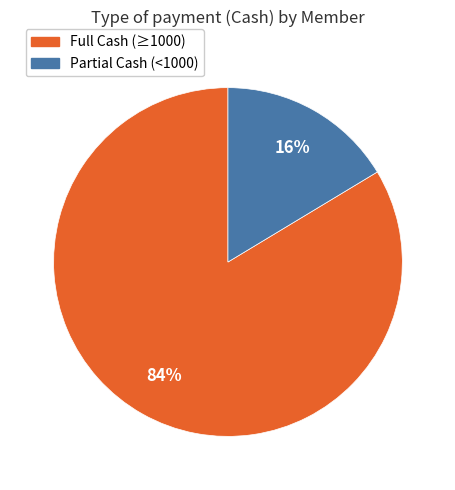

Is there any slice that represents more than half of the pie?

Yes